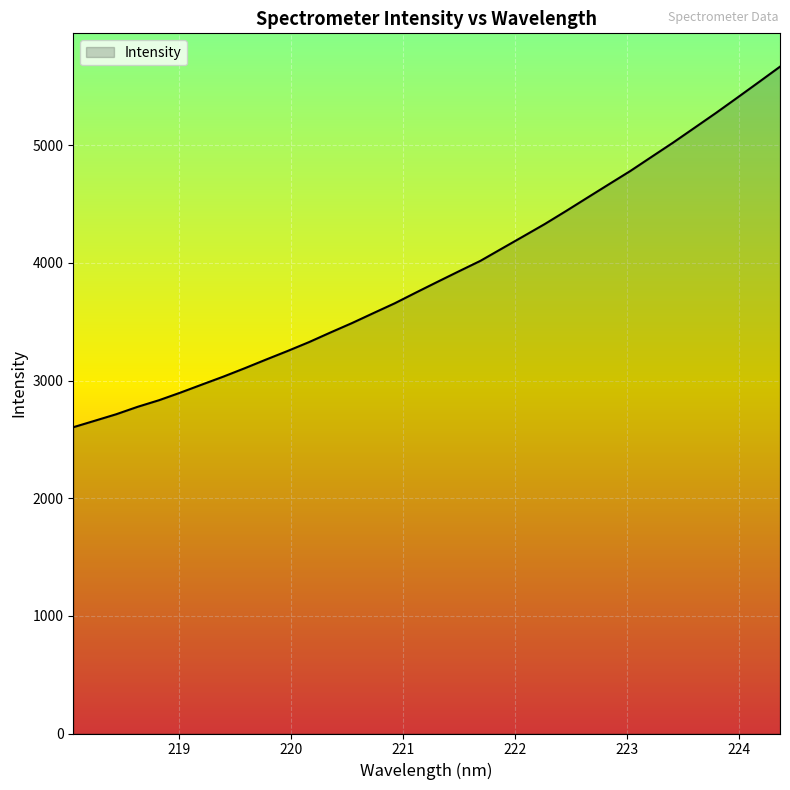

Does the chart display data point markers on the line(s)?

No